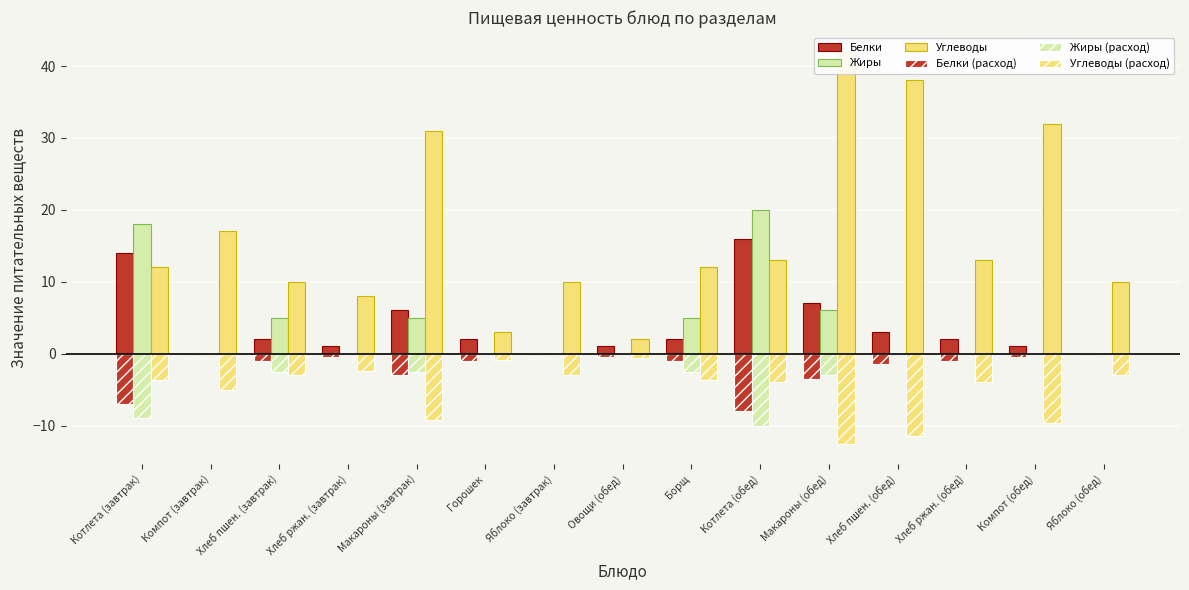

Which category has the highest value in the Углеводы series?

Макароны (обед)